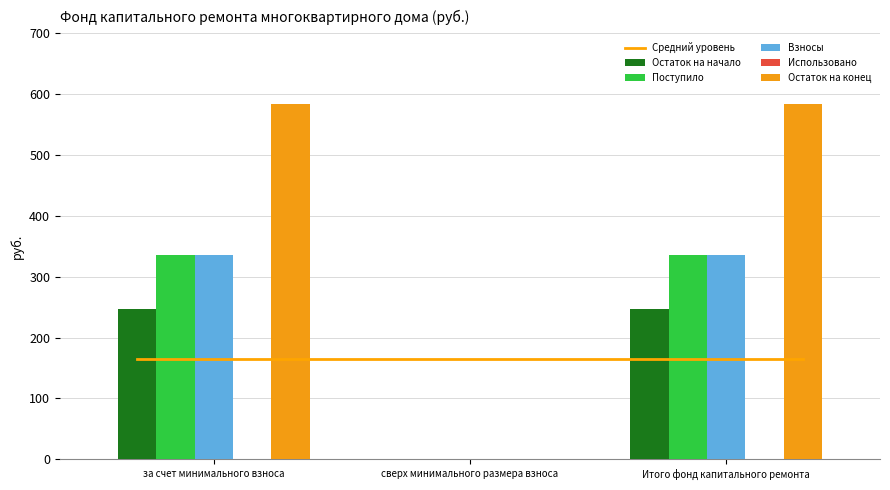

What is the greatest value displayed?

583.3